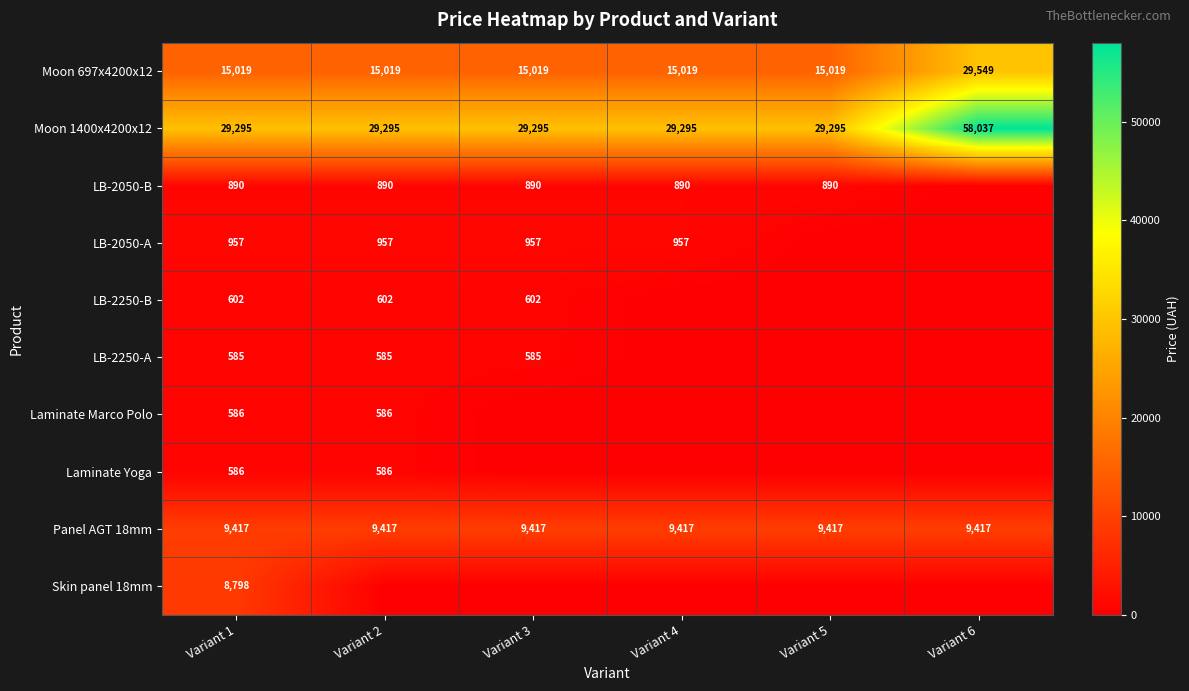

What is the sum of all Moon 1400x4200x12 values?

204512